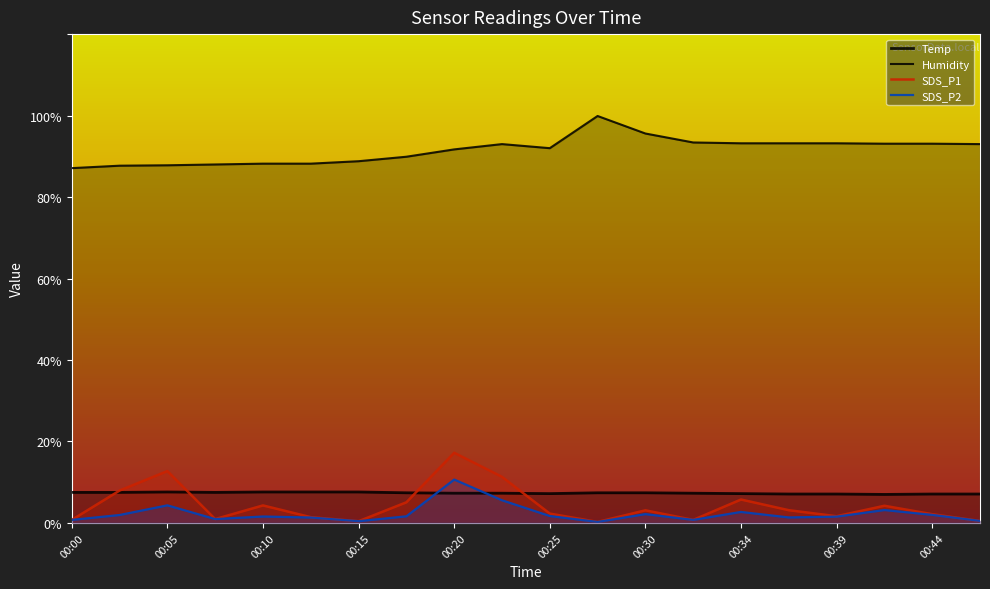

At which label is Humidity closest to 93?

00:44